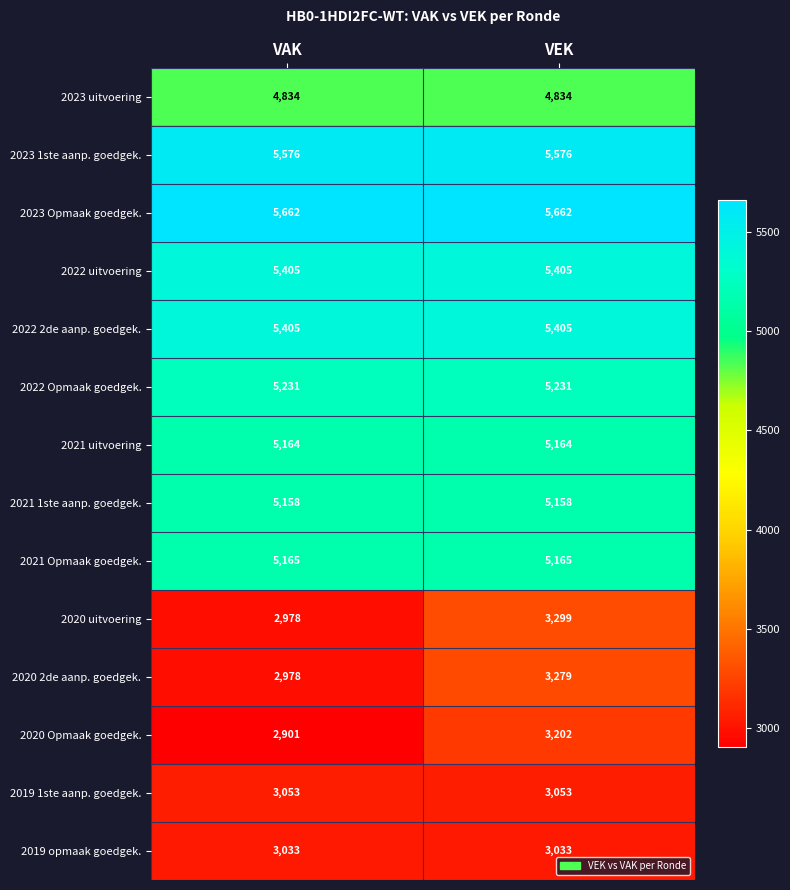

How many data points in 2020 Opmaak goedgek. are less than 3202?

1